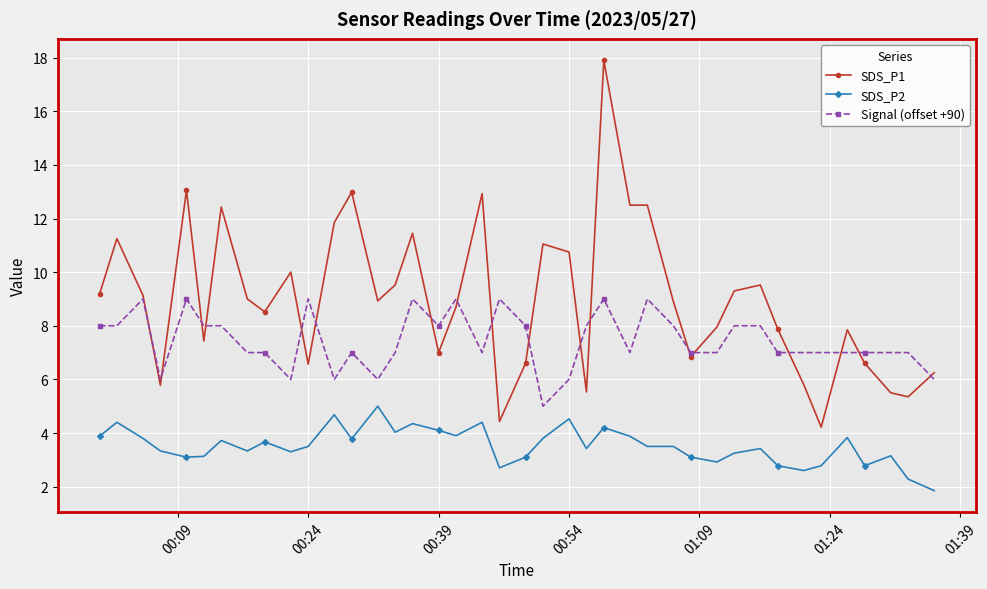

Rank the series by their average value, from highest to lowest.

SDS_P1, Signal (offset +90), SDS_P2